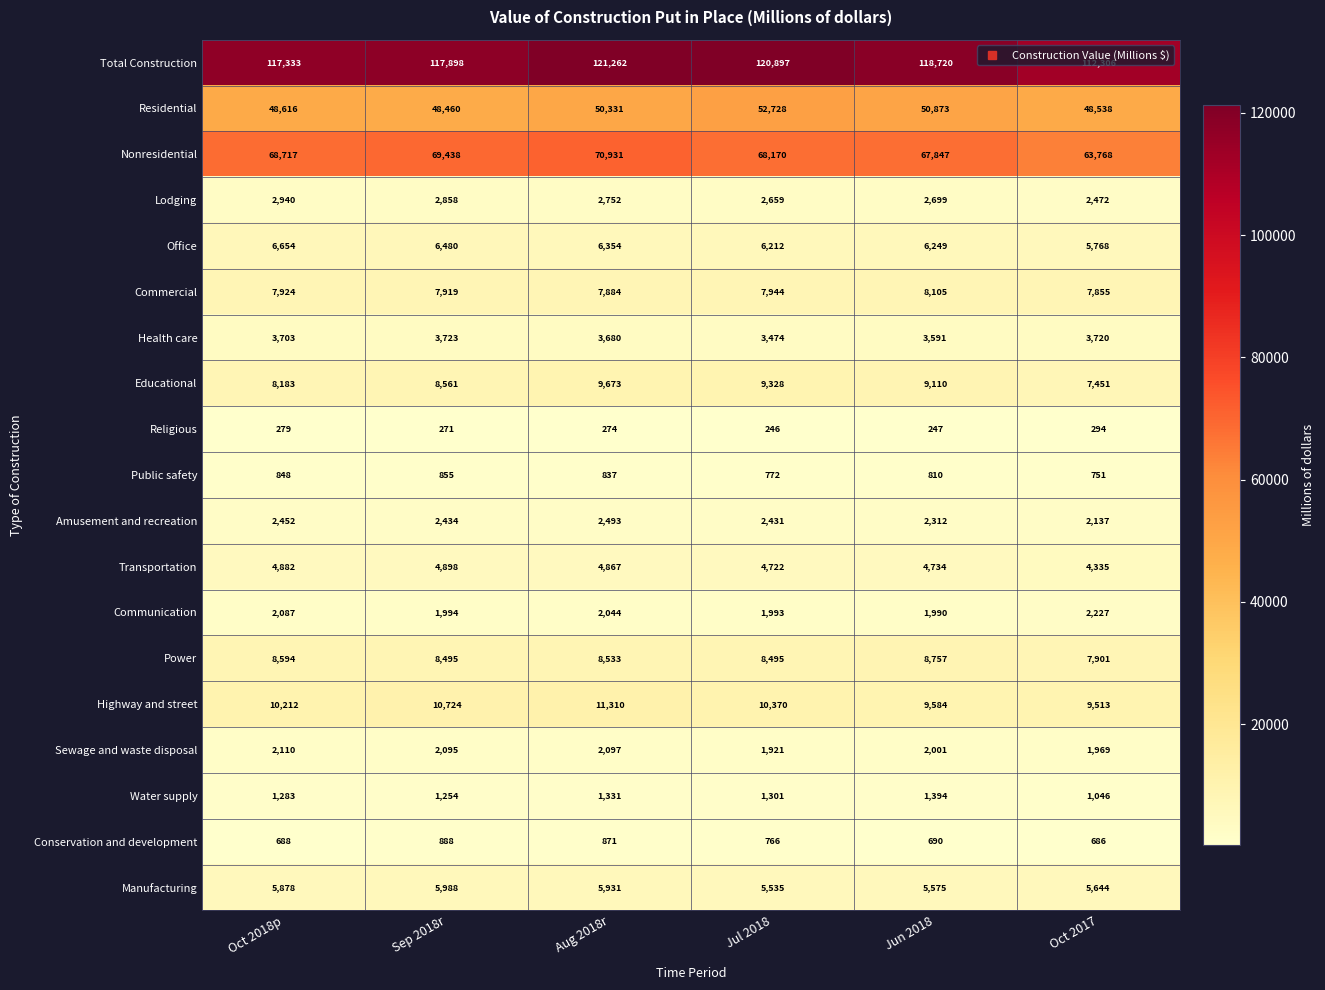

How many distinct data groups are displayed?

19